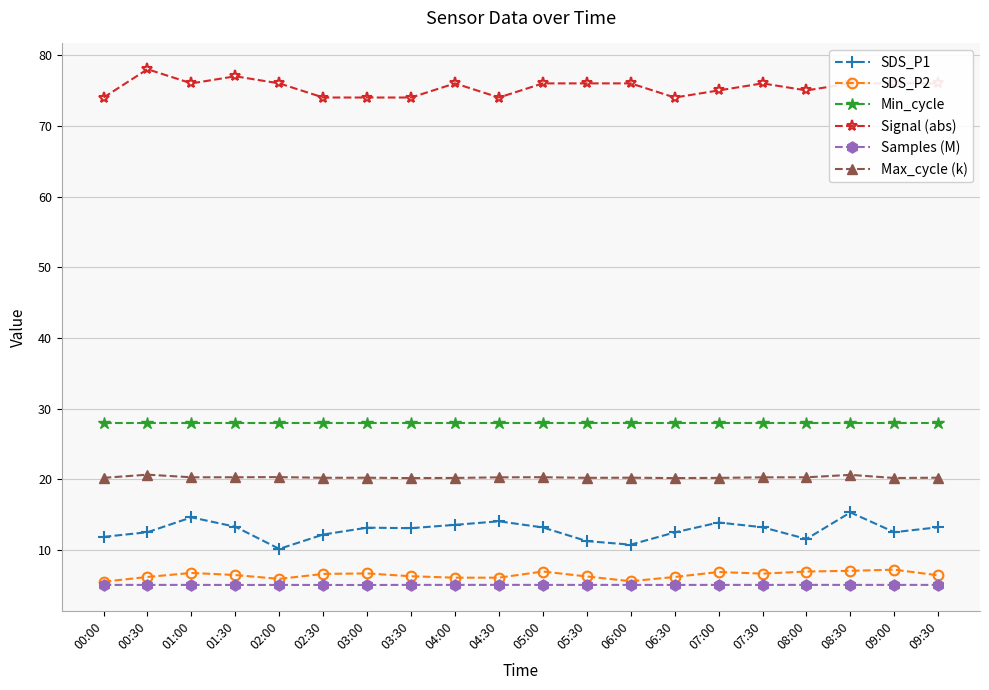

What is the total value across all series at 02:30?

146.1